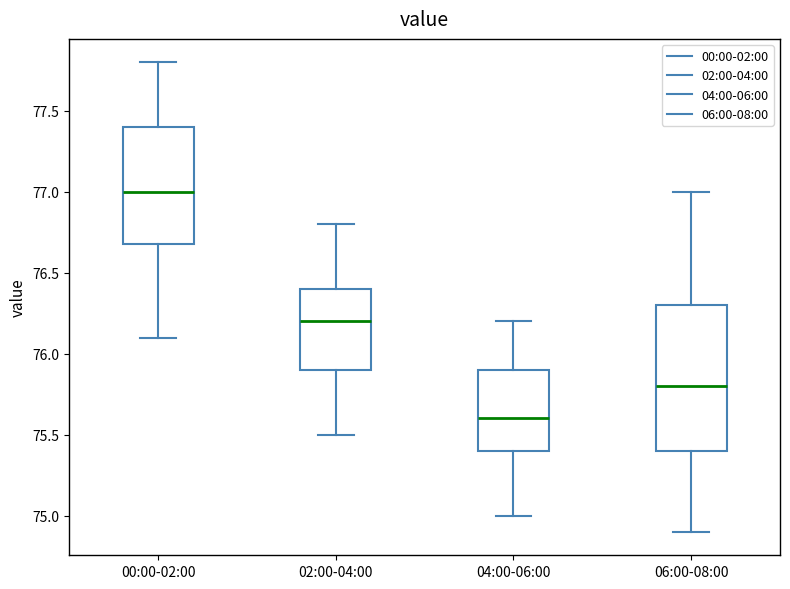

Reading left to right, read every box against the y-axis: the position of its median line, the range the box covers, and the ends of its whiskers. The values are not printed on the chart, so give them approximately, as read against the axis.

00:00-02:00: median 77.0, box 76.7 to 77.4, whiskers 76.1 to 77.8
02:00-04:00: median 76.2, box 75.9 to 76.4, whiskers 75.5 to 76.8
04:00-06:00: median 75.6, box 75.4 to 75.9, whiskers 75.0 to 76.2
06:00-08:00: median 75.8, box 75.4 to 76.3, whiskers 74.9 to 77.0